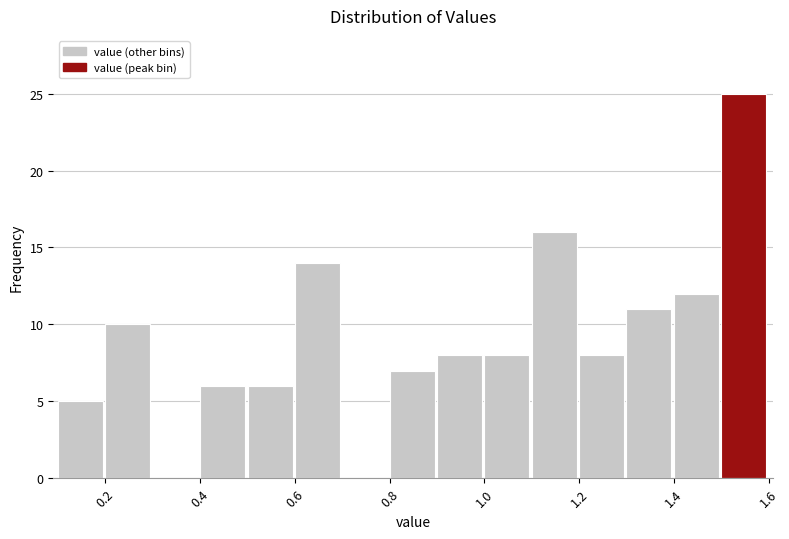

Reading left to right, list every bar in this chart as the range it spans on the x-axis followed by its height. The values are not printed on the chart, so give them approximately, as read against the axis.

0.1 to 0.2: 5
0.2 to 0.3: 10
0.3 to 0.4: 0
0.4 to 0.5: 6
0.5 to 0.6: 6
0.6 to 0.7: 14
0.7 to 0.8: 0
0.8 to 0.9: 7
0.9 to 1.0: 8
1.0 to 1.1: 8
1.1 to 1.2: 16
1.2 to 1.3: 8
1.3 to 1.4: 11
1.4 to 1.5: 12
1.5 to 1.6: 25